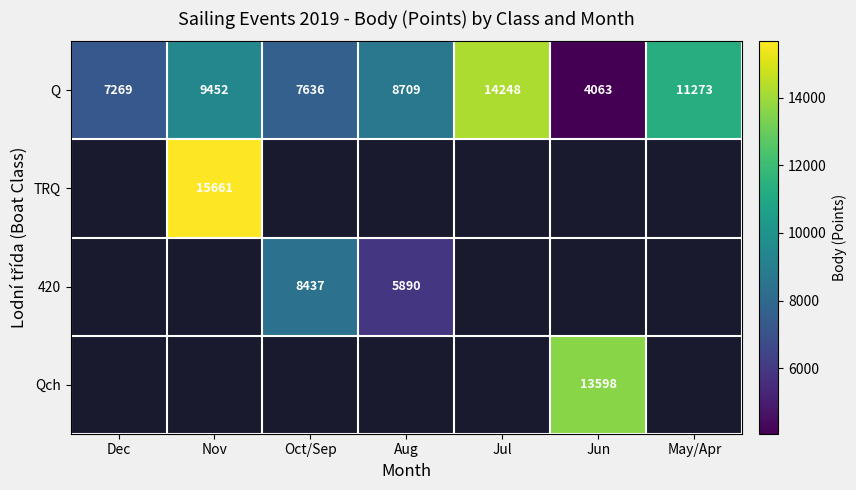

At how many categories does at least one series exceed 15626?

1